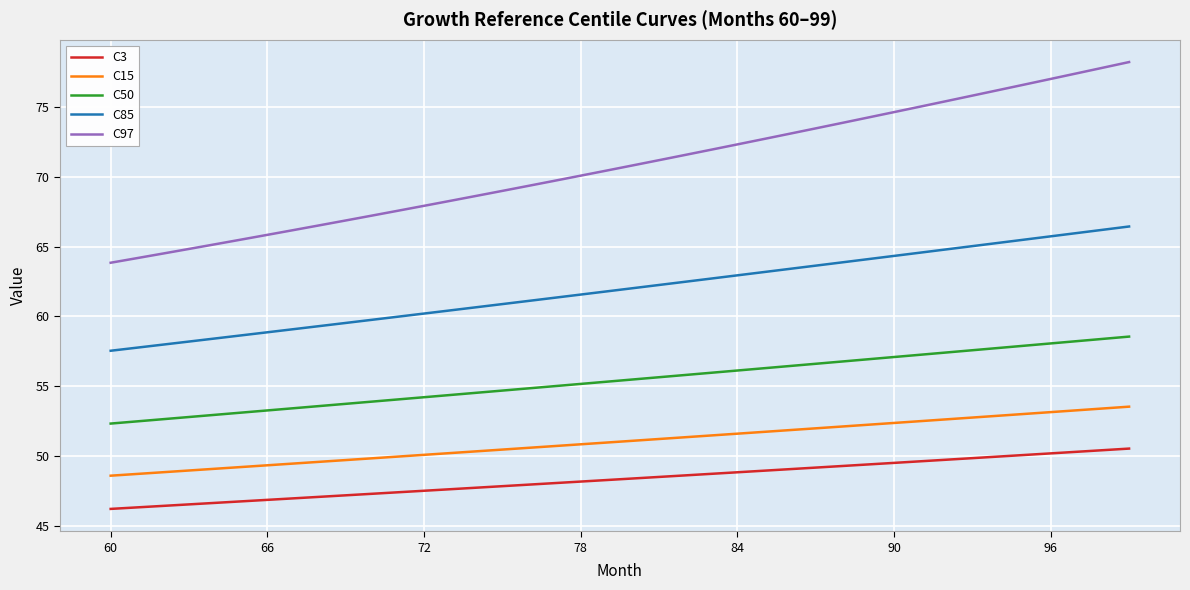

What is the lowest value of the C3 series?

46.2